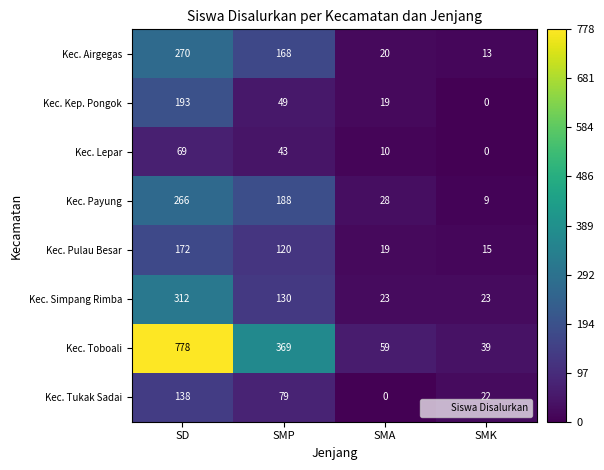

What is the approximate value of Kec. Toboali at SD, to the nearest 50?

800